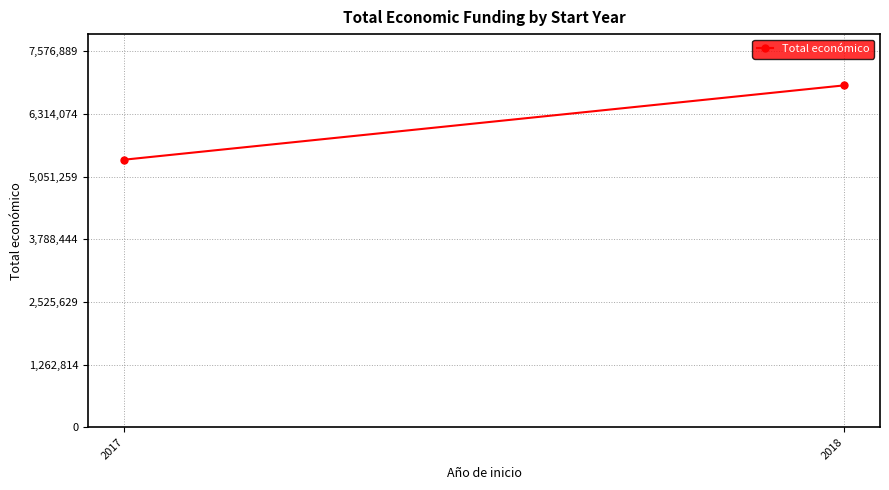

Reading right to left, extract all data points from this chart.

2018=6888081	2017=5390598